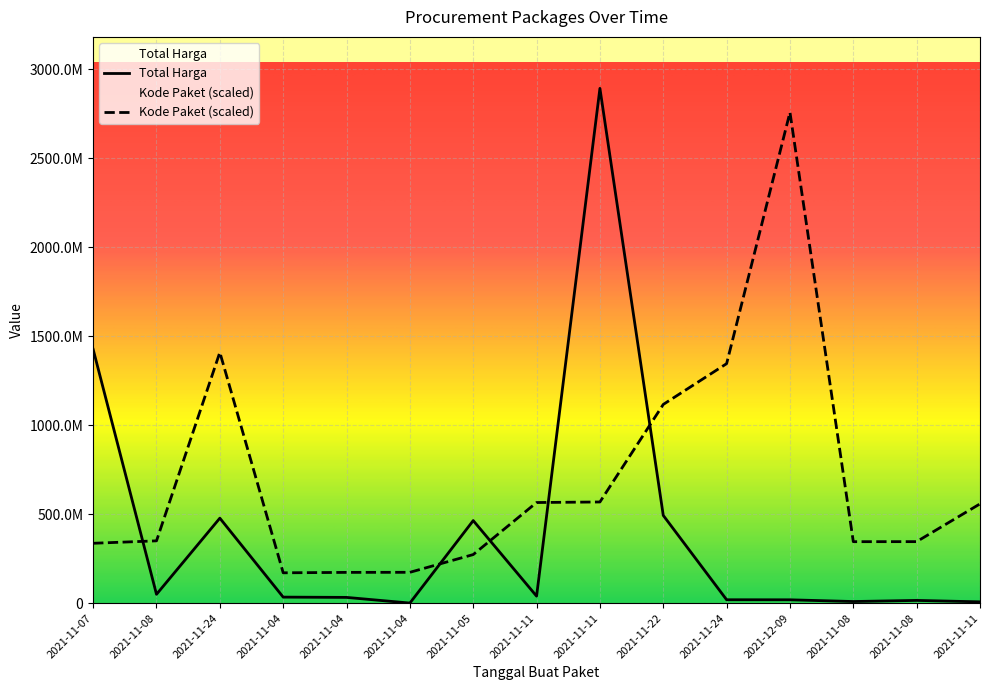

Where do Kode Paket and Total Harga first cross each other?

2021-11-07 and 2021-11-08